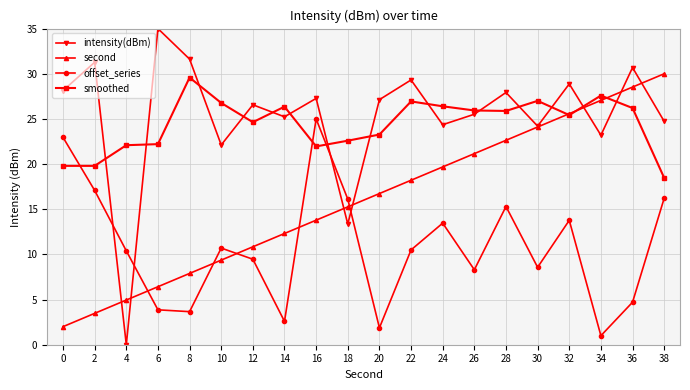

What is the difference between the maximum and minimum values in the smoothed series?

11.1